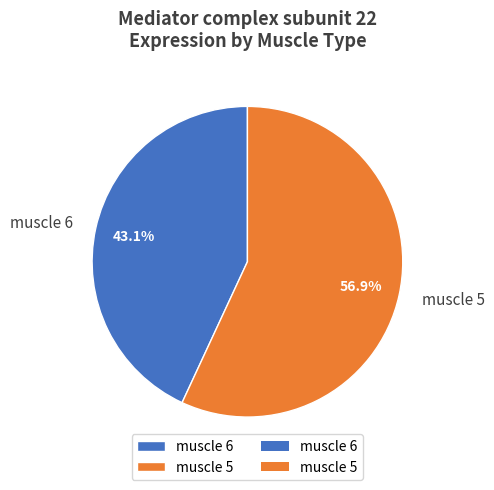

Is it true that muscle 5 is 69% of the pie?

False